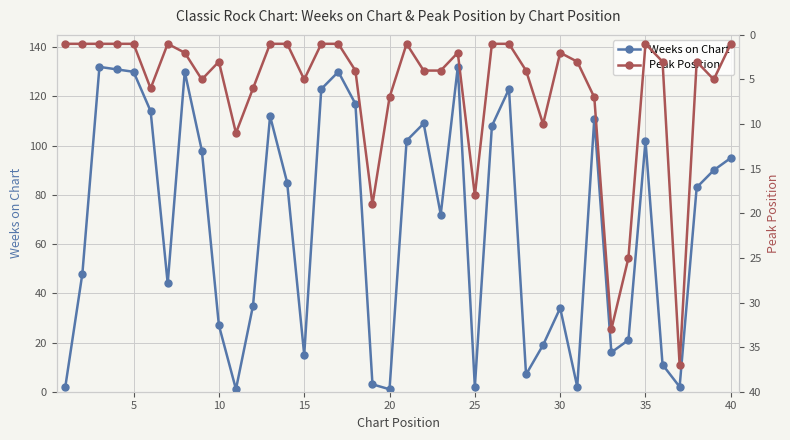

True or false: Peak Position and Weeks on Chart intersect in this chart.

True